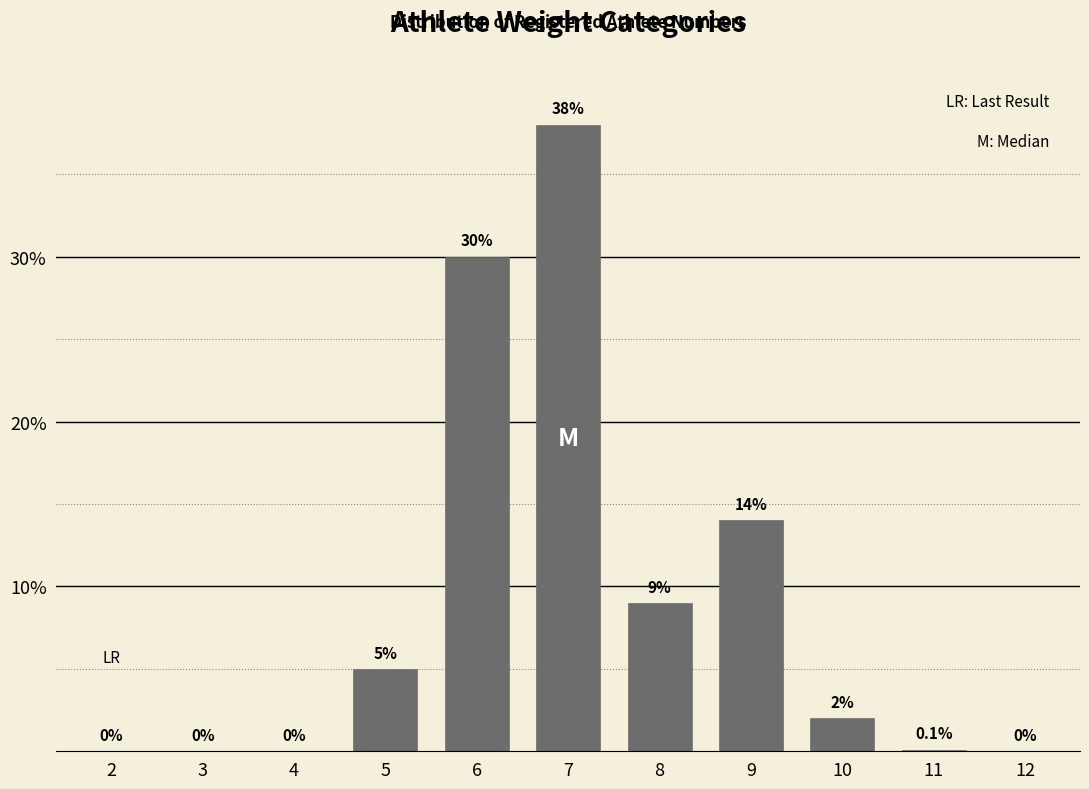

Reading left to right, what are all the values shown in this chart?

2=0.0	3=0.0	4=0.0	5=5.0	6=30.0	7=38.0	8=9.0	9=14.0	10=2.0	11=0.1	12=0.0